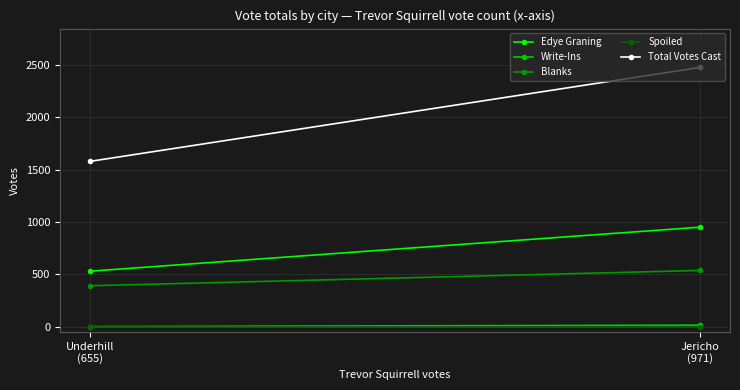

Reading left to right, transcribe all the data shown in this chart.

Edye Graning: Jericho
(971)=951	Underhill
(655)=531
Write-Ins: Jericho
(971)=16	Underhill
(655)=2
Blanks: Jericho
(971)=538	Underhill
(655)=392
Spoiled: Jericho
(971)=0	Underhill
(655)=0
Total Votes Cast: Jericho
(971)=2476	Underhill
(655)=1580